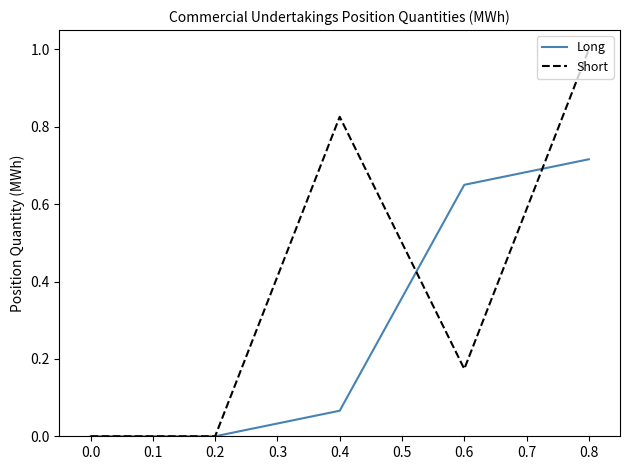

What are all the series names shown in the legend?

Long, Short